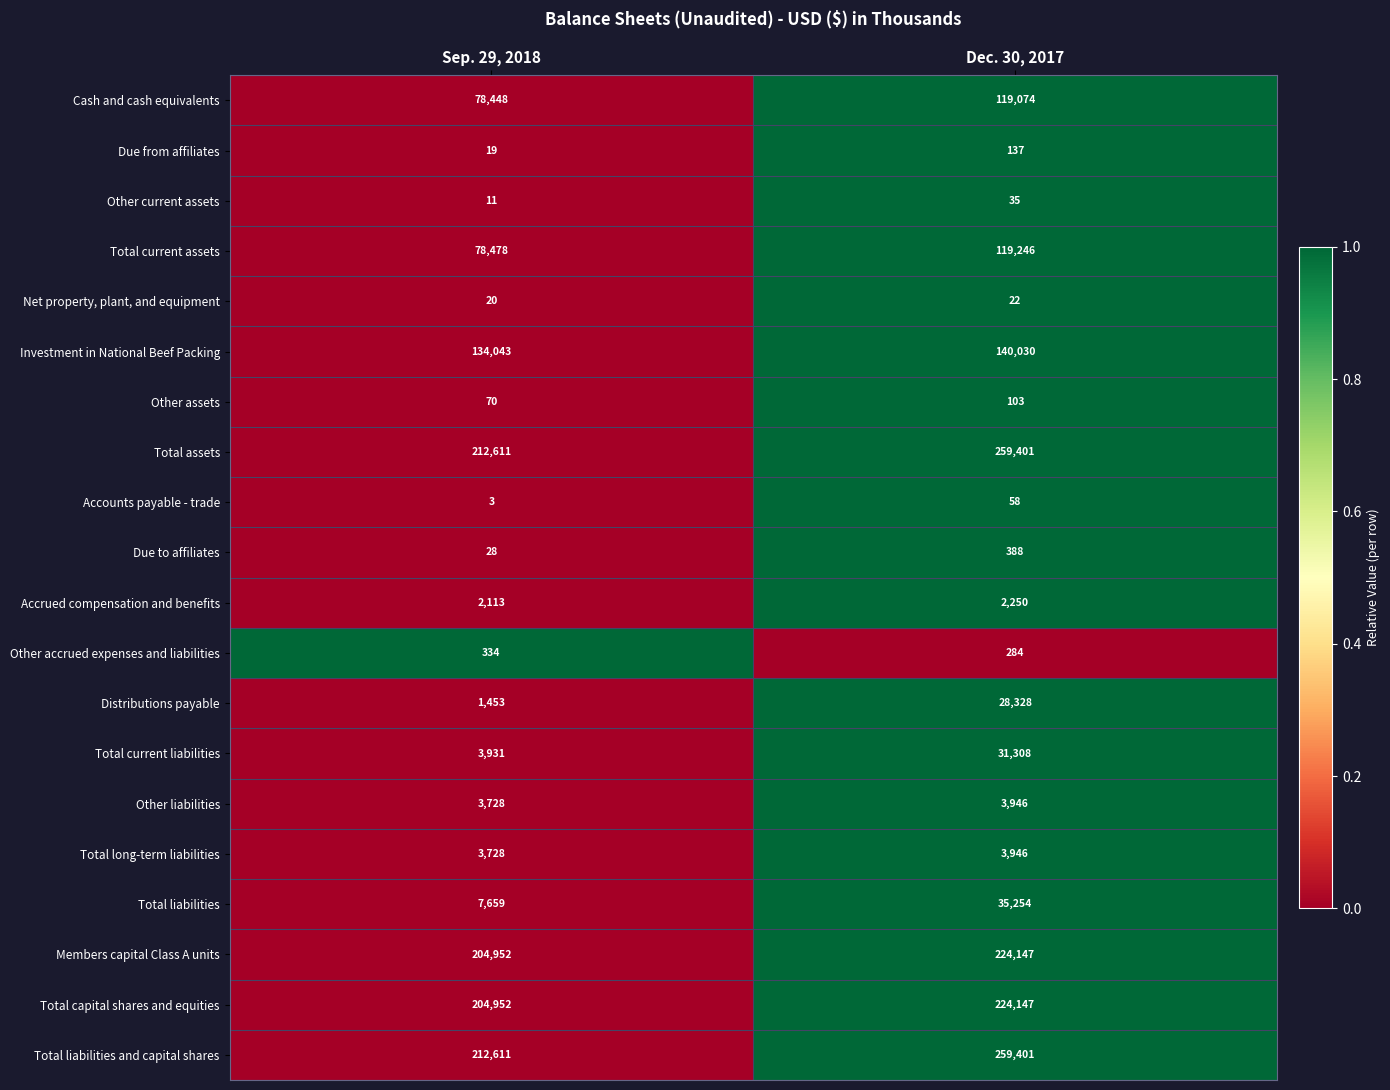

What is the spread (max minus min) of values at Dec. 30, 2017?

259379